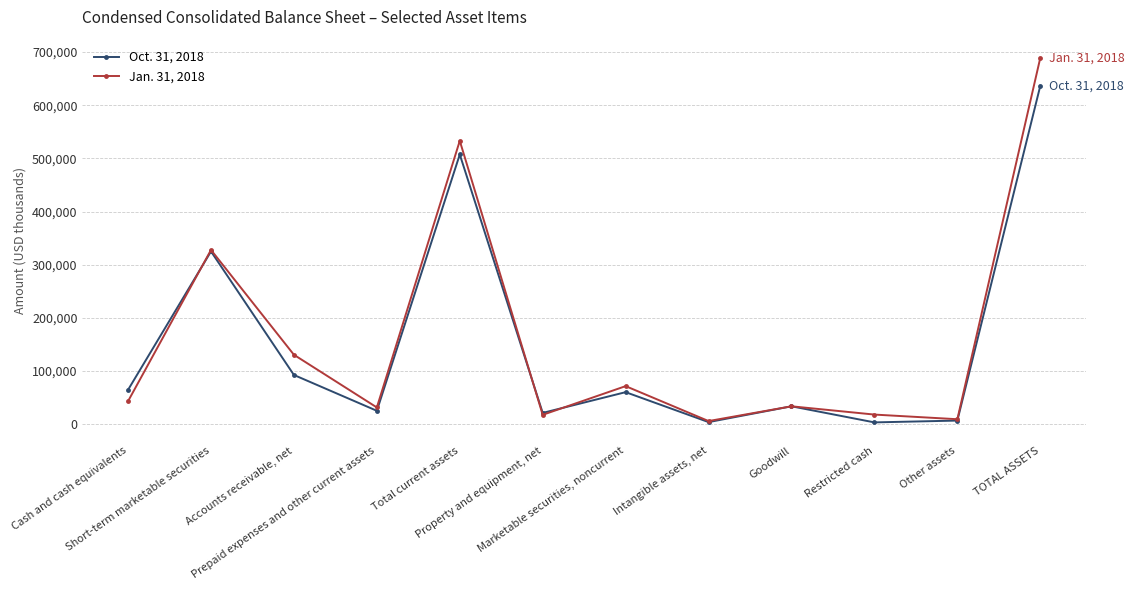

Rank the series by their average value, from lowest to highest.

Oct. 31, 2018, Jan. 31, 2018